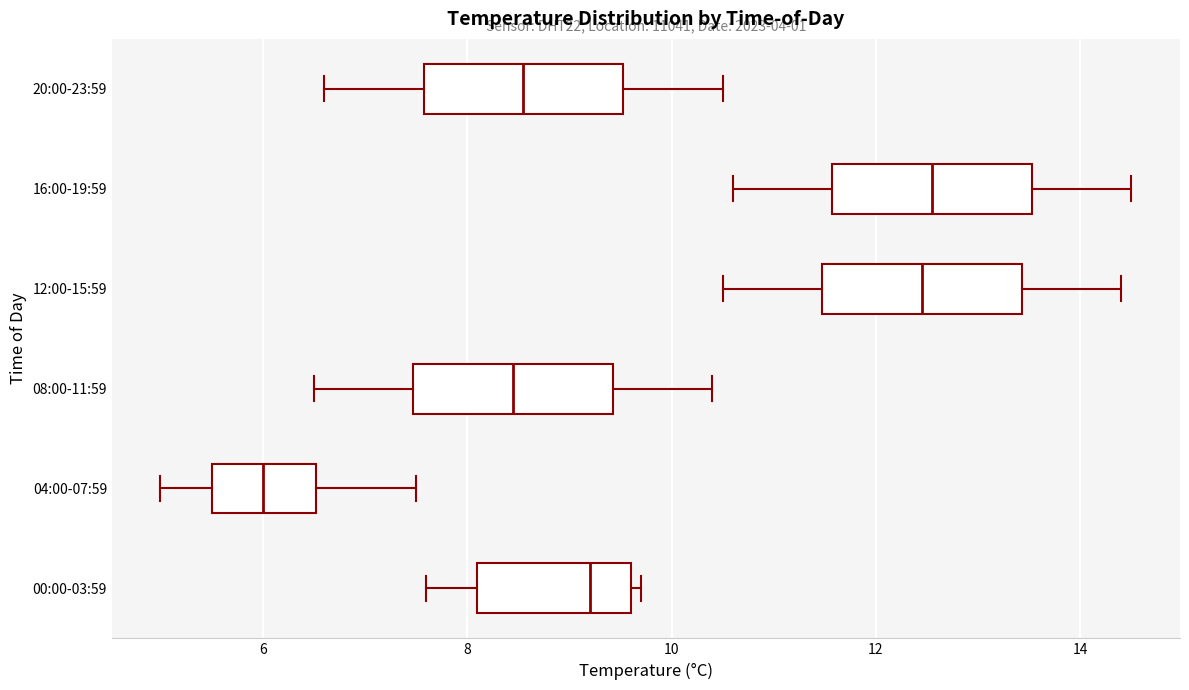

Reading bottom to top, transcribe this box plot: for each box, give where its median line is, the range the box spans, and where its two whiskers end, as read against the x-axis. The values are not printed on the chart, so give them approximately, as read against the axis.

00:00-03:59: median 9.2, box 8.2 to 9.6, whiskers 7.6 to 9.8
04:00-07:59: median 6.0, box 5.6 to 6.6, whiskers 5.0 to 7.6
08:00-11:59: median 8.4, box 7.4 to 9.4, whiskers 6.6 to 10.4
12:00-15:59: median 12.4, box 11.4 to 13.4, whiskers 10.6 to 14.4
16:00-19:59: median 12.6, box 11.6 to 13.6, whiskers 10.6 to 14.6
20:00-23:59: median 8.6, box 7.6 to 9.6, whiskers 6.6 to 10.6